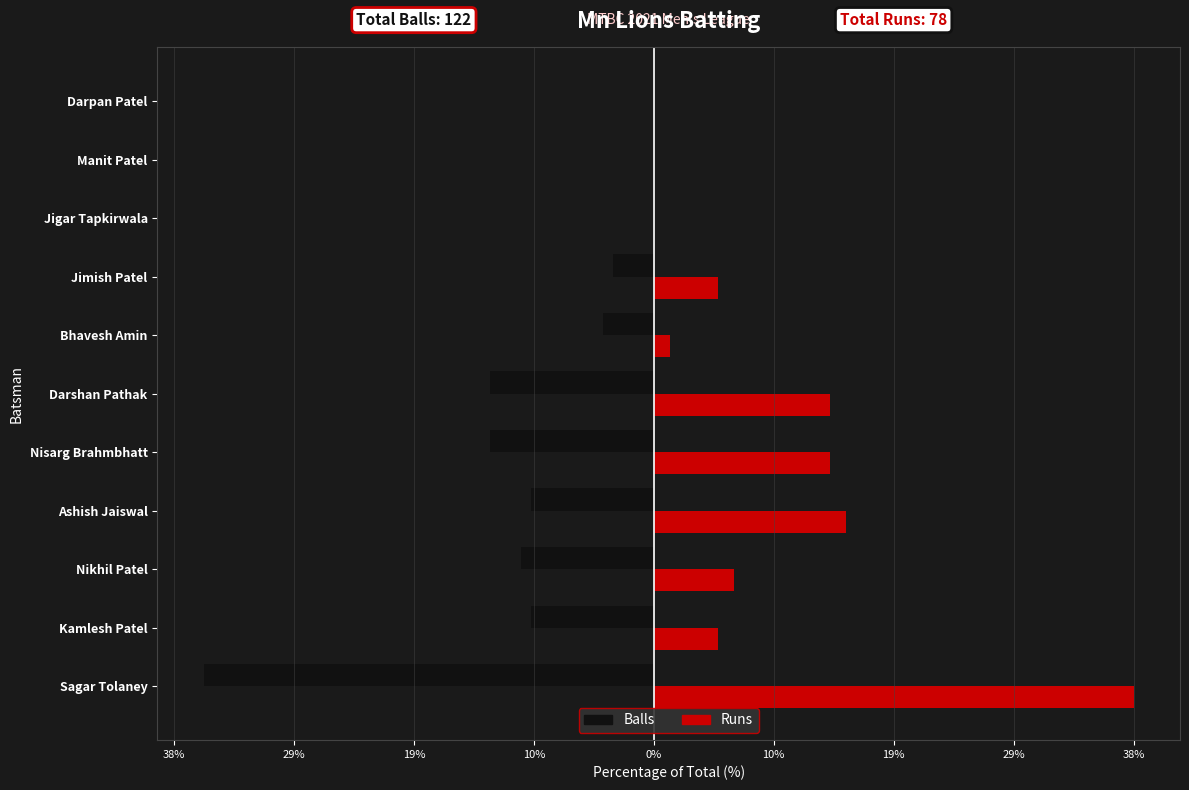

What are all the series names shown in the legend?

Balls, Runs